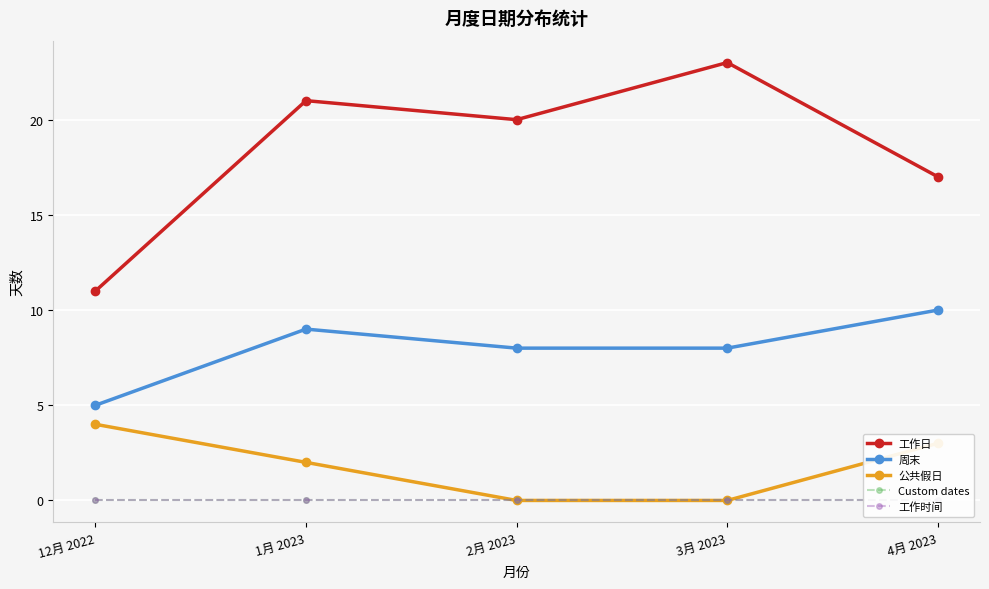

Which category has the lowest value across all series?

2月 2023